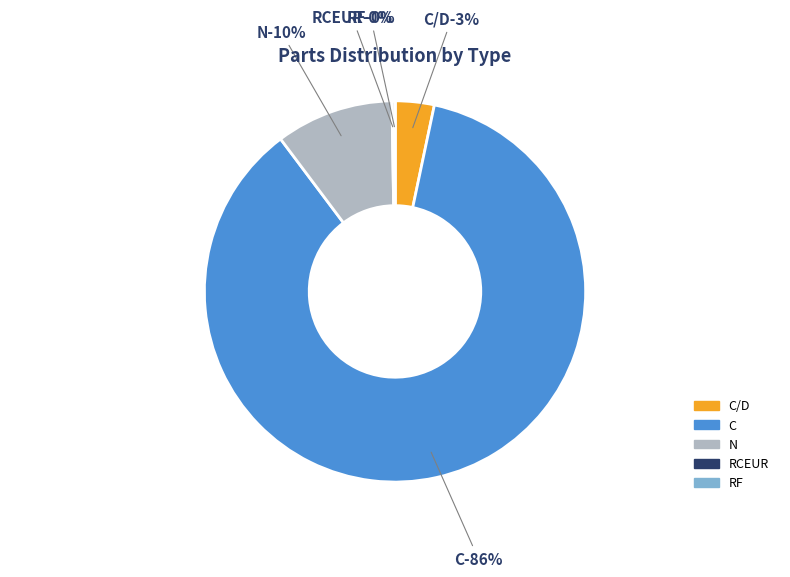

Which slice represents more than half of the pie?

C